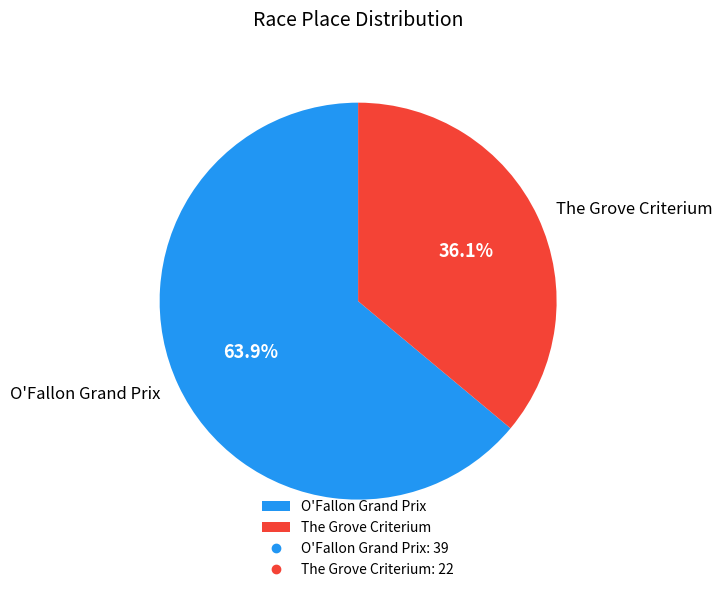

Approximately how many times larger is the value at The Grove Criterium compared to O'Fallon Grand Prix?

0.6